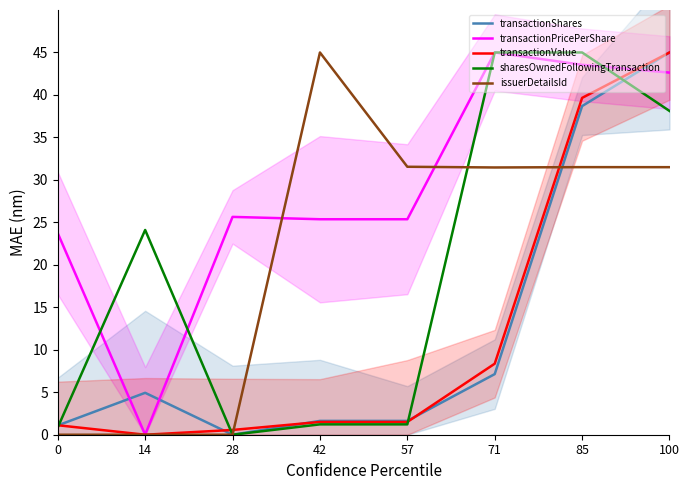

Where do transactionShares and transactionValue first cross each other?

0 and 14